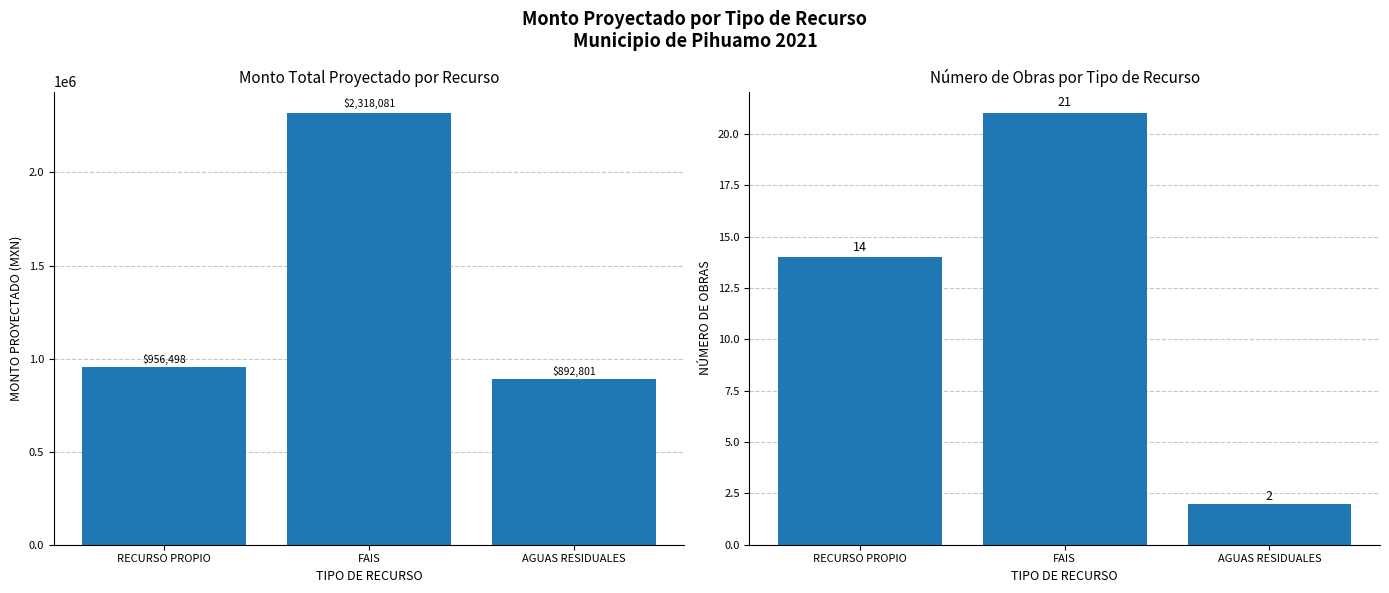

True or false: Monto Total has a value of 1384879.7 at RECURSO PROPIO.

False